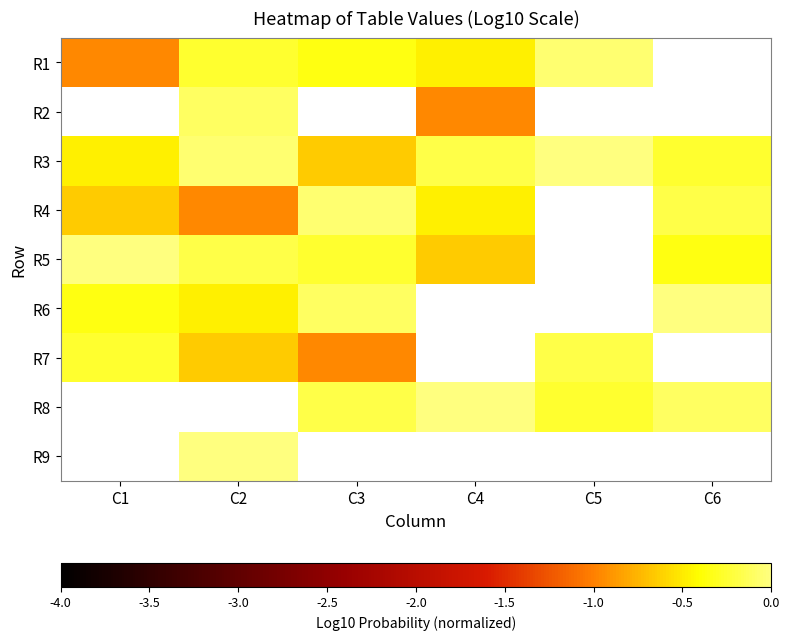

The R3 series shows -0.2 at C1. True or false?

False